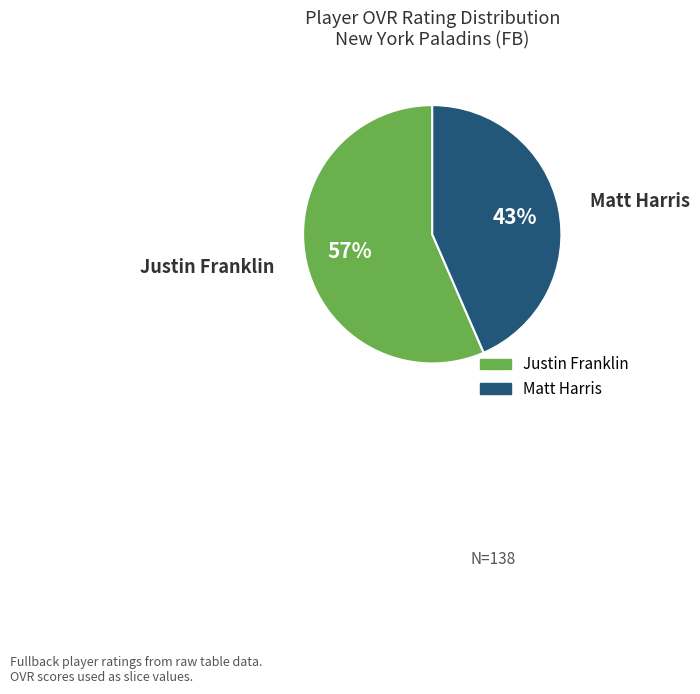

Do Justin Franklin and Matt Harris together represent more than half of the pie?

Yes